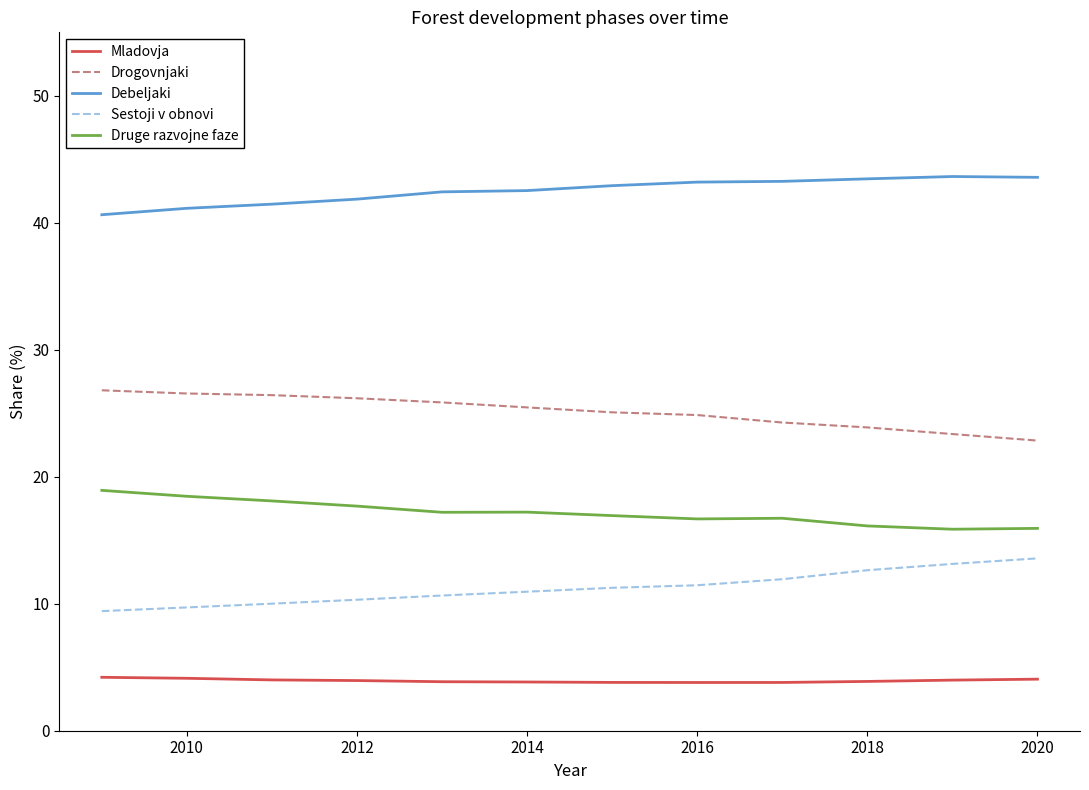

True or false: Sestoji v obnovi and Drogovnjaki cross at least once.

False